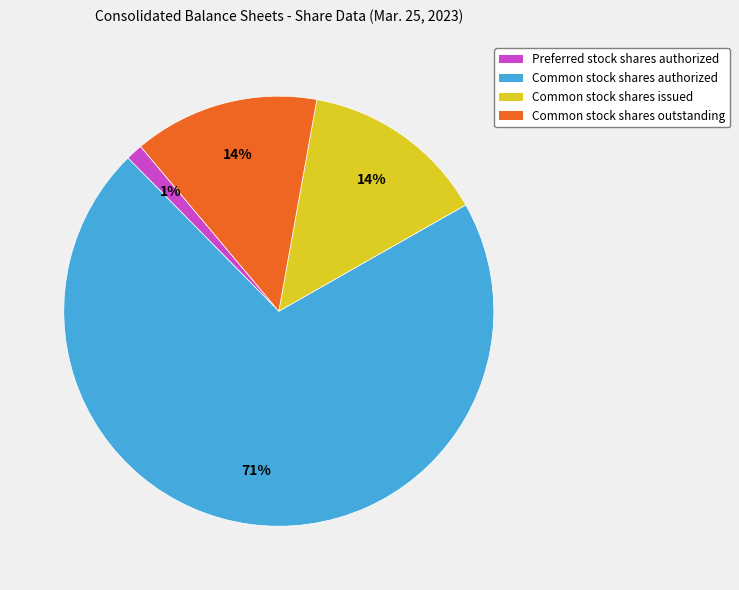

Is it true that Common stock shares outstanding is 14% of the pie?

True